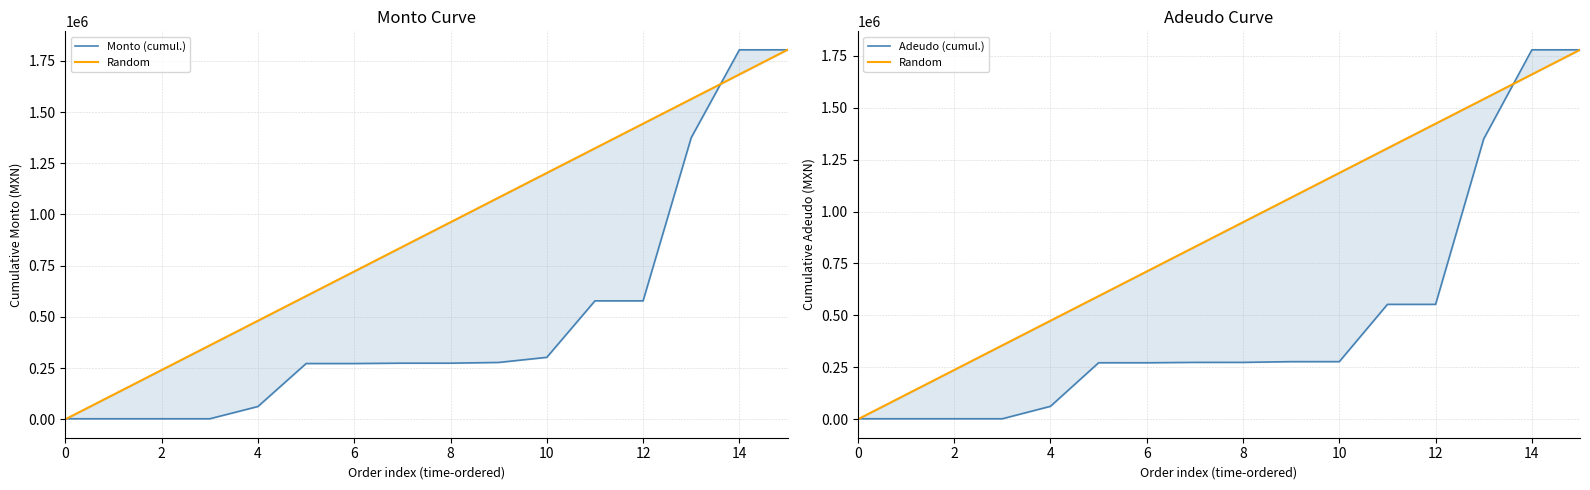

List the series in order of their peak value, lowest first.

Random, Adeudo (cumul.), Monto (cumul.)